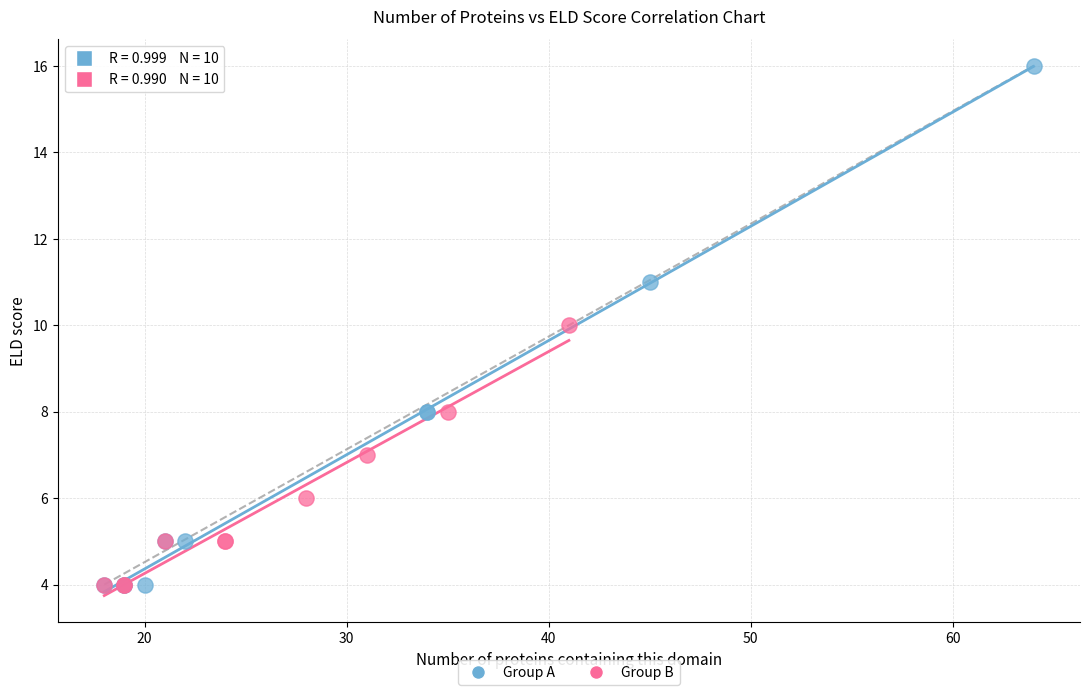

Which series contains the highest Y value?

Group A